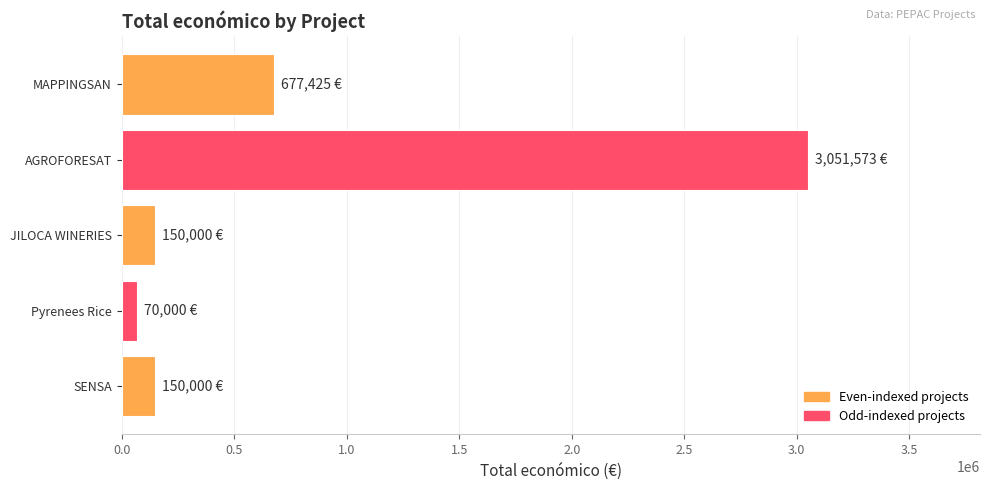

Reading right to left, what are all the values shown in this chart?

MAPPINGSAN=677425	AGROFORESAT=3051573	JILOCA WINERIES=150000	Pyrenees Rice=70000	SENSA=150000